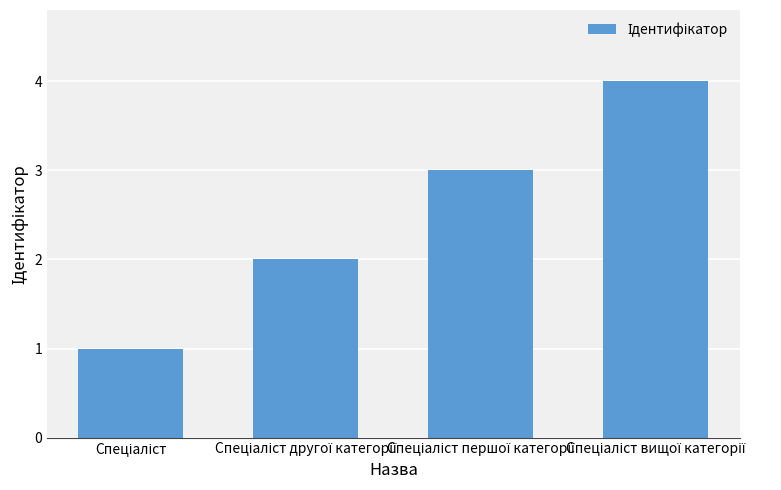

What is the sum of all values?

10